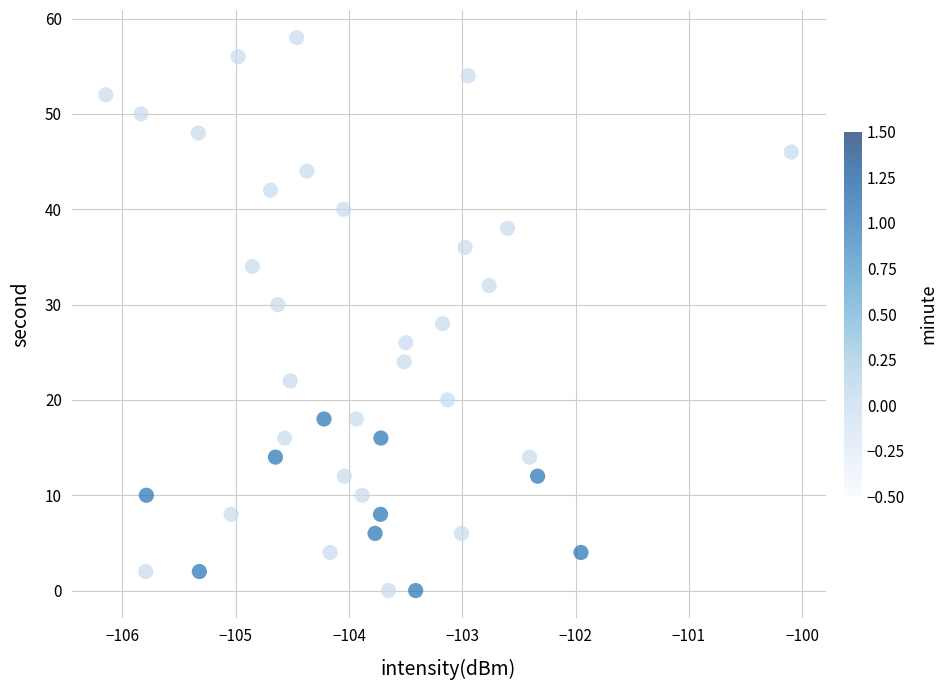

What is the range of Y values (max minus min)?

58